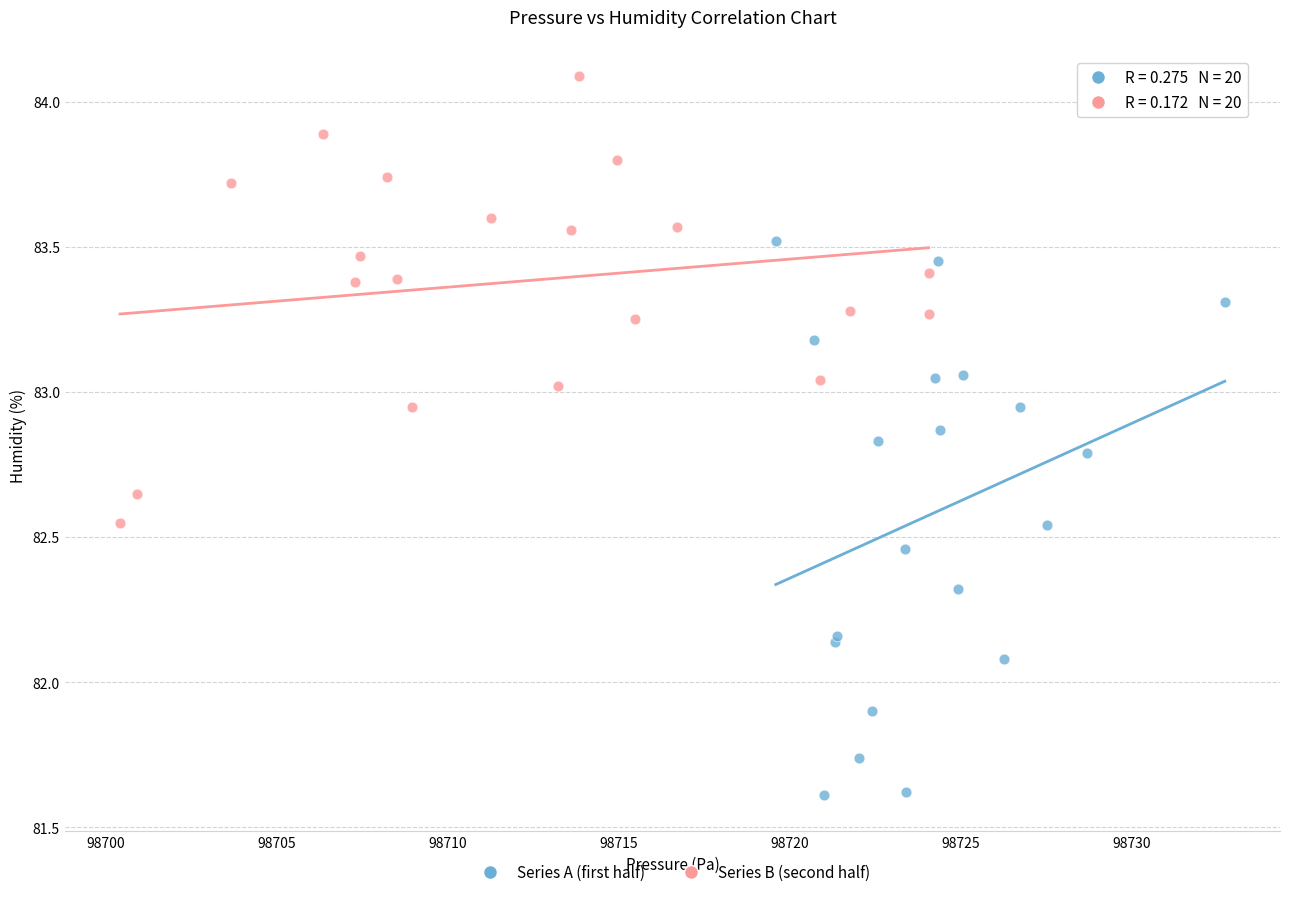

Which series reaches the maximum Y coordinate?

Series B (second half)